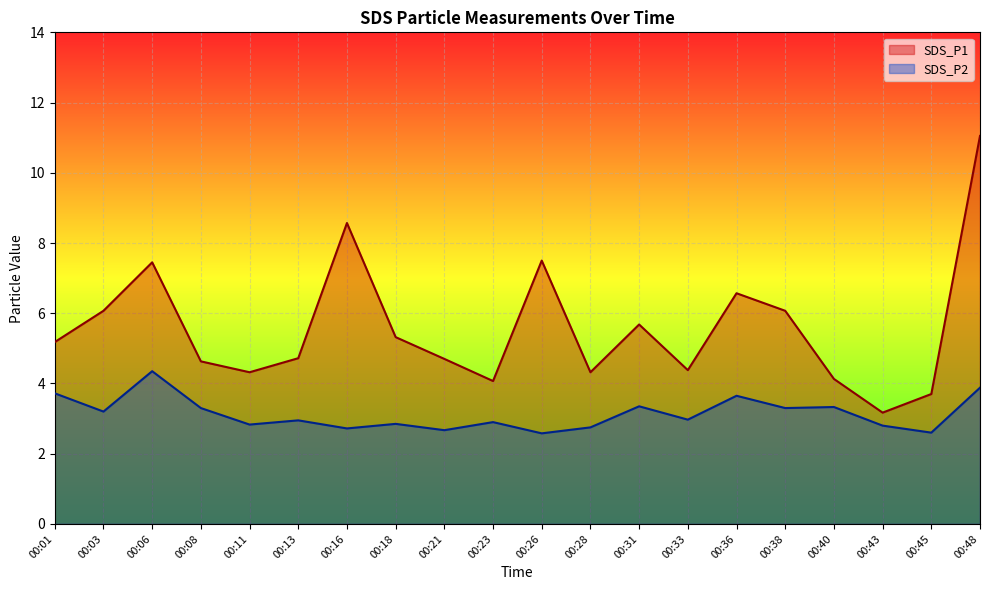

How many data points in SDS_P1 are above 5?

10